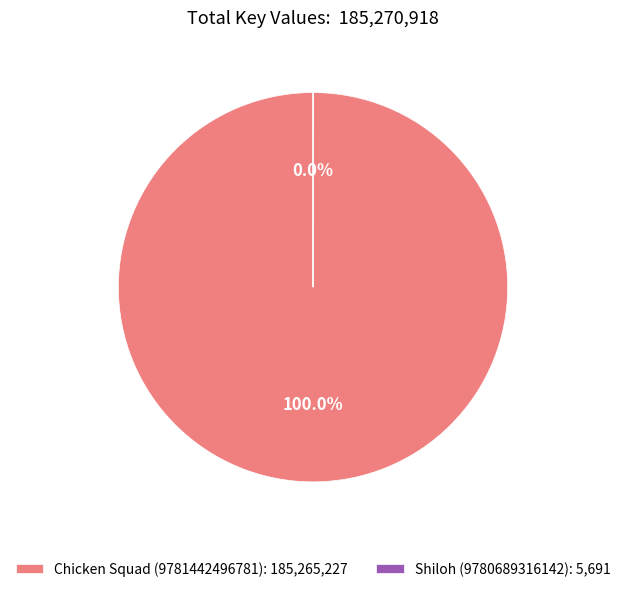

Between Chicken Squad (9781442496781) and Shiloh (9780689316142), which is larger?

Chicken Squad (9781442496781)